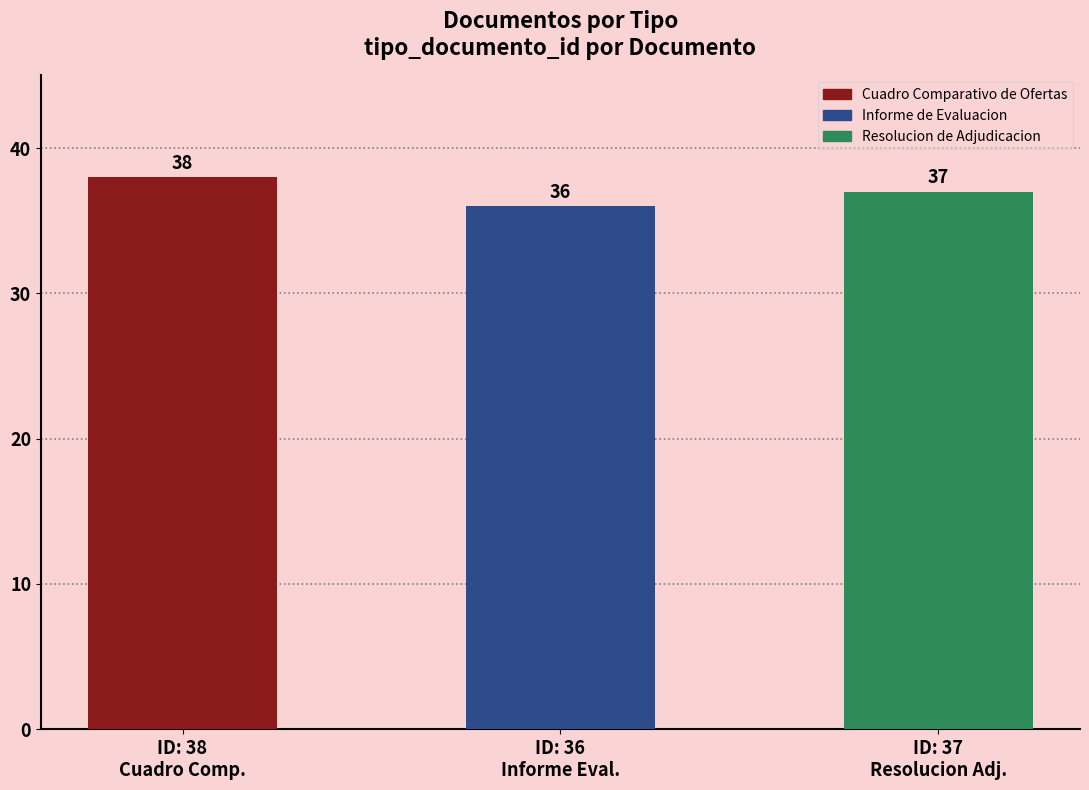

What is the sum of all values?

111